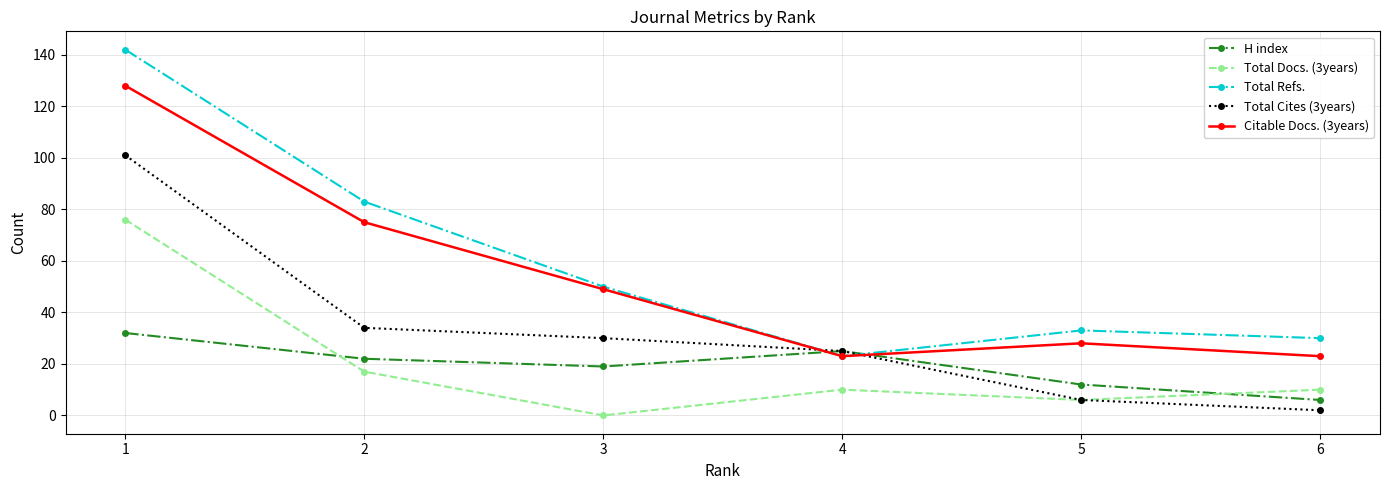

At which label does Citable Docs. (3years) first exceed 49?

1